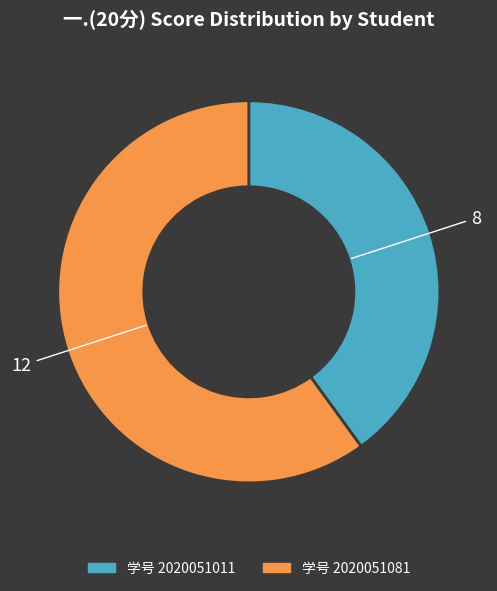

Is there any slice that represents more than half of the pie?

Yes